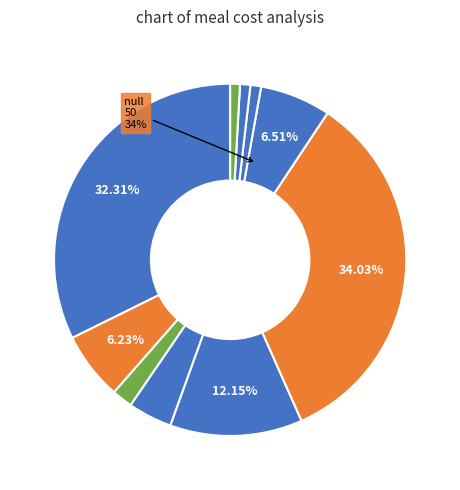

To the nearest percent, what is the average slice percentage?

10%